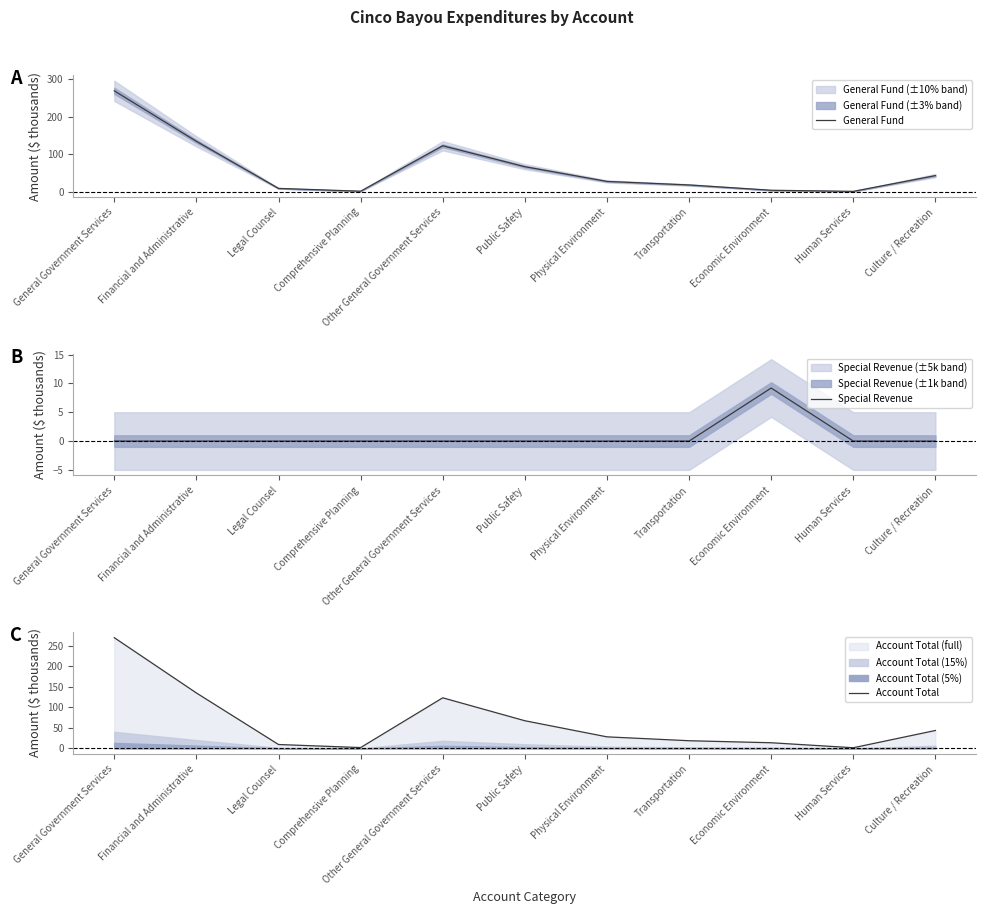

True or false: Special Revenue and Account Total intersect in this chart.

False